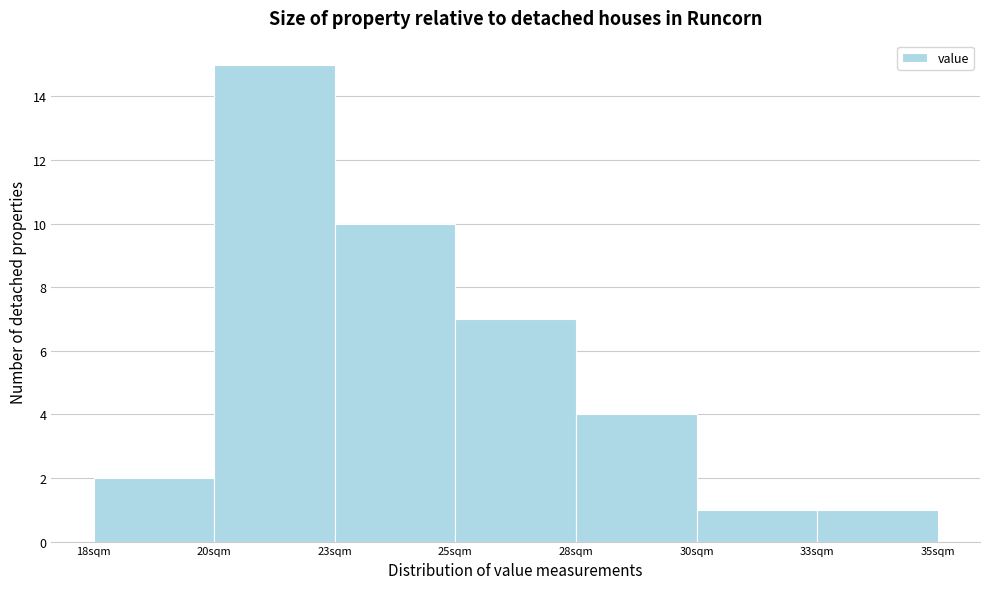

Reading left to right, transcribe all the data shown in this chart.

2	15	10	7	4	1	1